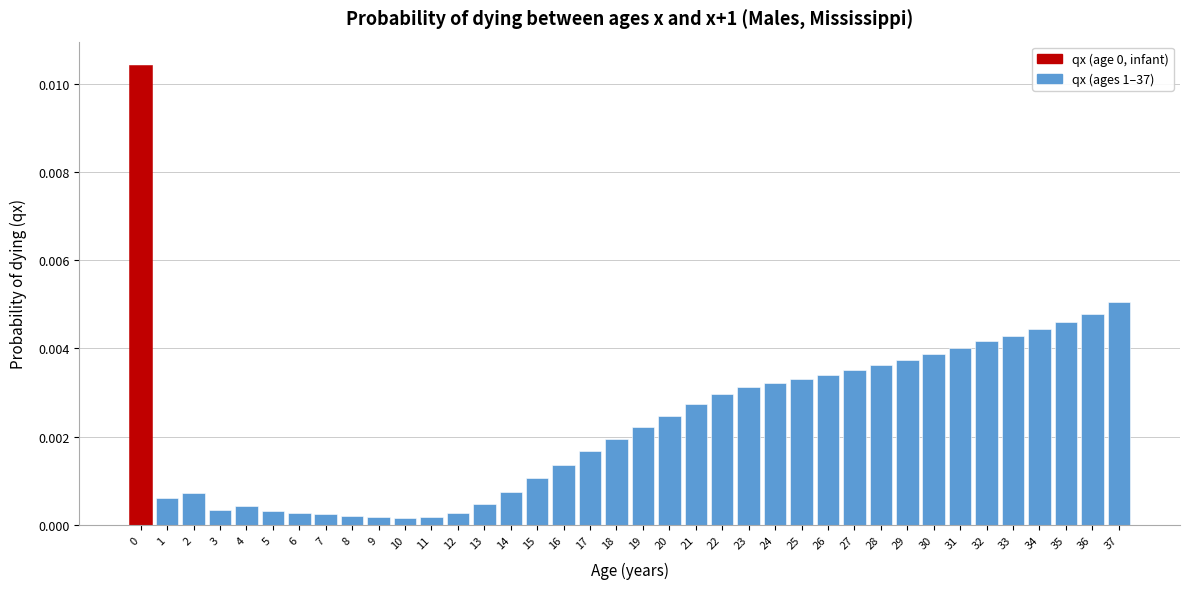

How many bars are there in total?

38